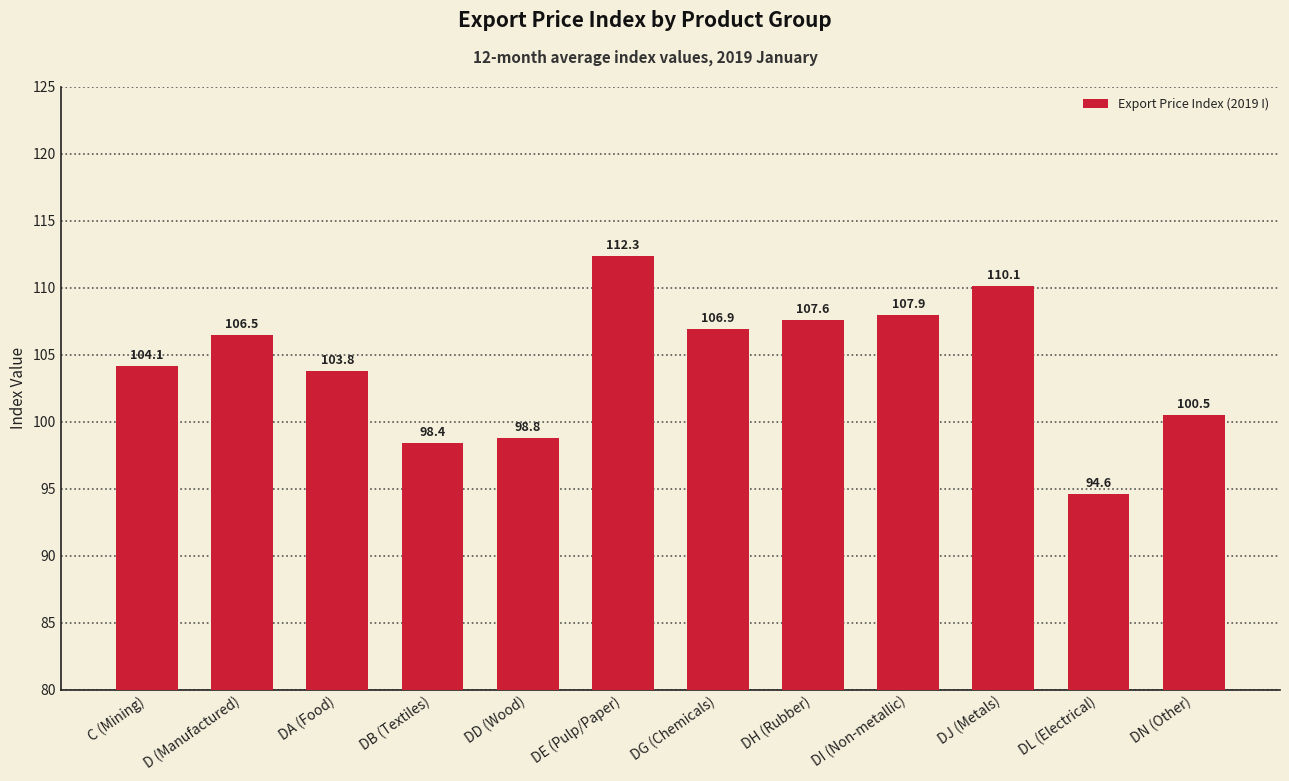

What is the average value?

104.3